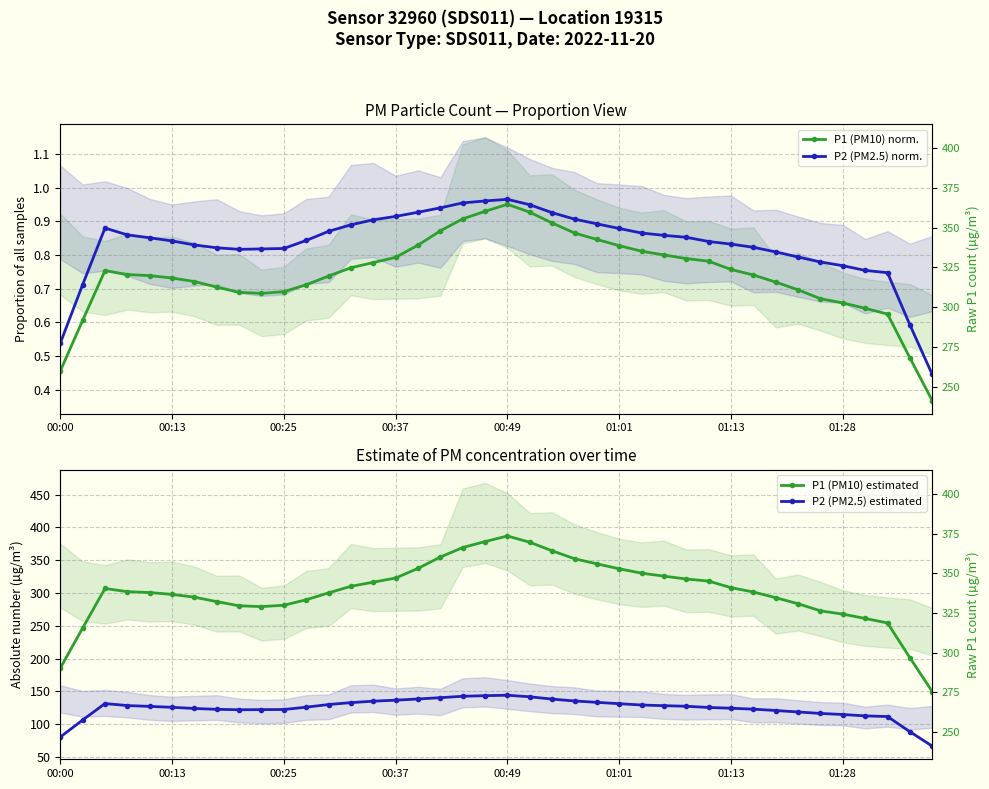

Reading right to left, extract all data points from this chart.

P1 (PM10) norm.: 0.4	0.5	0.6	0.6	0.7	0.7	0.7	0.7	0.7	0.8	0.8	0.8	0.8	0.8	0.8	0.8	0.9	0.9	0.9	1.0	0.9	0.9	0.9	0.8	0.8	0.8	0.8	0.7	0.7	0.7	0.7	0.7	0.7	0.7	0.7	0.7	0.7	0.8	0.6	0.5
P2 (PM2.5) norm.: 0.4	0.6	0.7	0.8	0.8	0.8	0.8	0.8	0.8	0.8	0.8	0.9	0.9	0.9	0.9	0.9	0.9	0.9	0.9	1.0	1.0	1.0	0.9	0.9	0.9	0.9	0.9	0.9	0.8	0.8	0.8	0.8	0.8	0.8	0.8	0.9	0.9	0.9	0.7	0.5
P1 (PM10) estimated: 149.8	201.4	254.3	261.2	267.8	272.8	283.6	292.9	301.6	308.2	318.2	321.4	325.7	330.3	337.0	344.5	352.3	364.4	377.4	387.0	378.4	369.4	354.9	337.6	322.8	316.5	310.3	300.2	289.7	281.3	279.3	280.5	286.9	293.6	297.9	300.8	302.1	306.9	246.6	185.5
P2 (PM2.5) estimated: 66.5	88.5	111.6	112.6	114.7	116.4	118.6	120.8	122.9	124.3	125.4	127.3	128.2	129.2	131.2	133.3	135.4	138.2	141.7	144.1	143.4	142.5	140.4	138.4	136.6	135.1	132.8	129.9	125.9	122.3	122.1	122.0	122.6	123.9	125.7	127.1	128.4	131.4	106.3	80.3